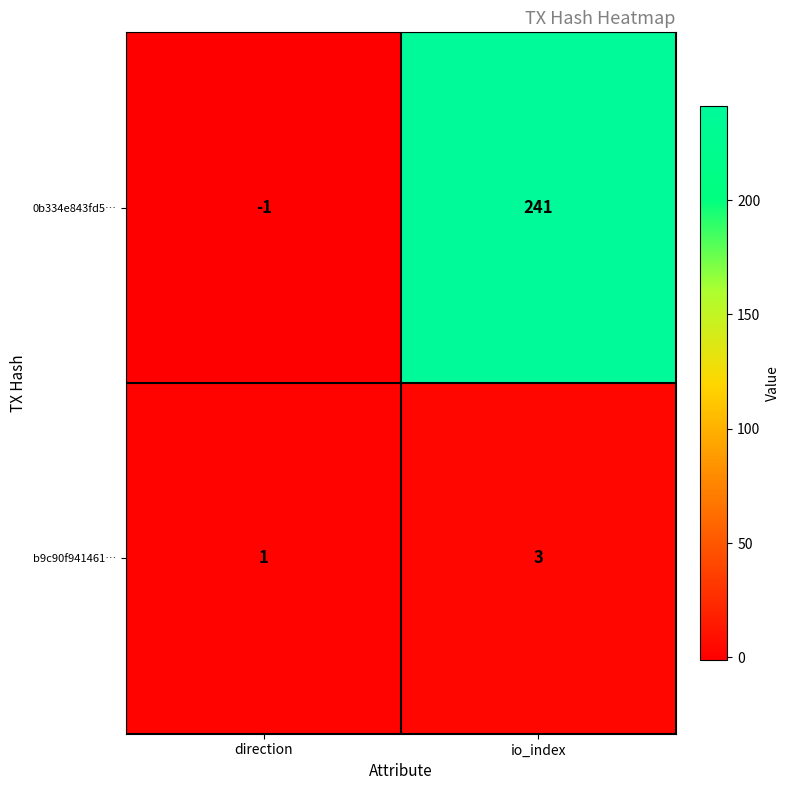

Between direction and io_index, which series saw the biggest shift?

0b334e843fd5…